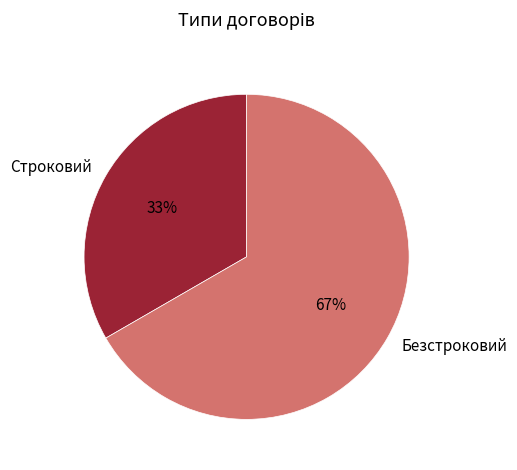

How many segments does this pie chart have?

2